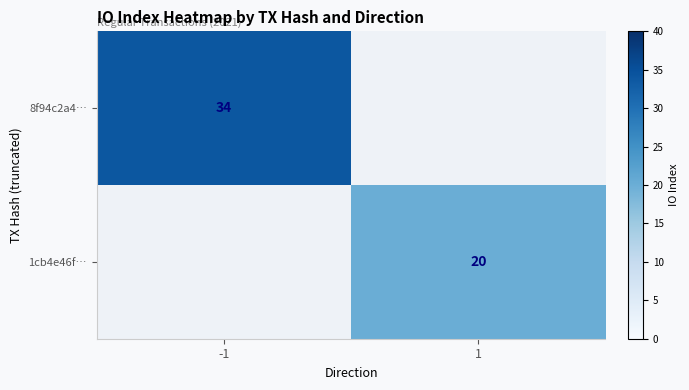

What is the difference between the highest and lowest values at -1?

34